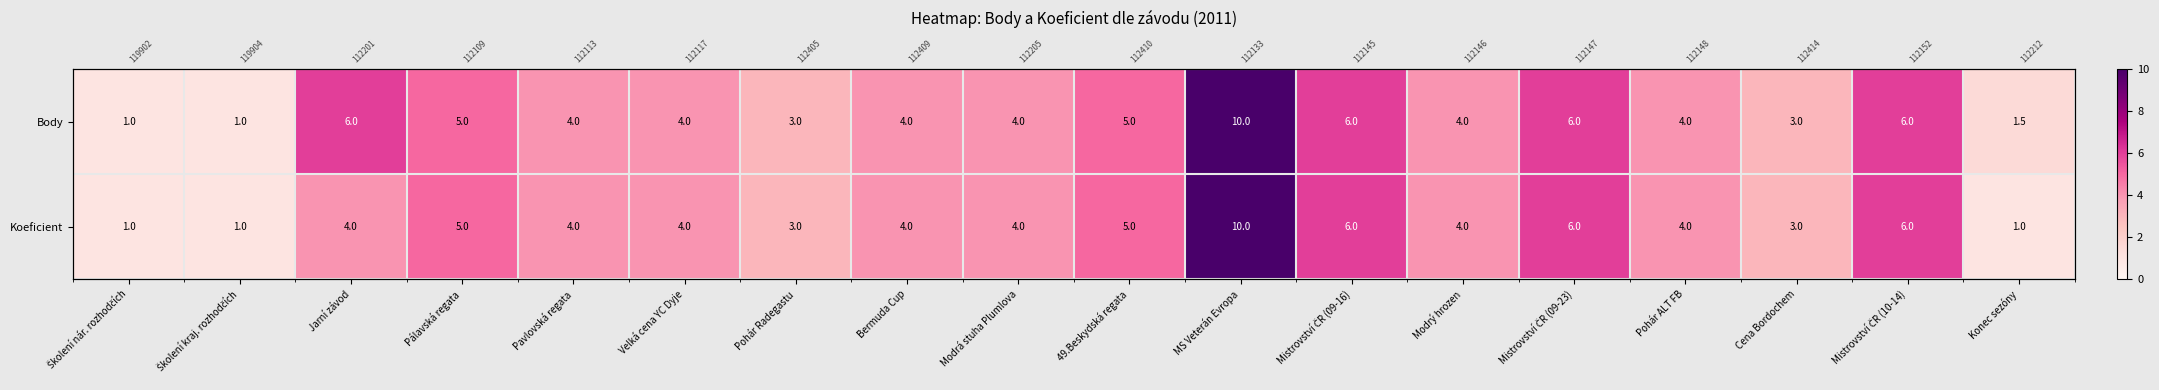

At how many categories does at least one series exceed 5?

5